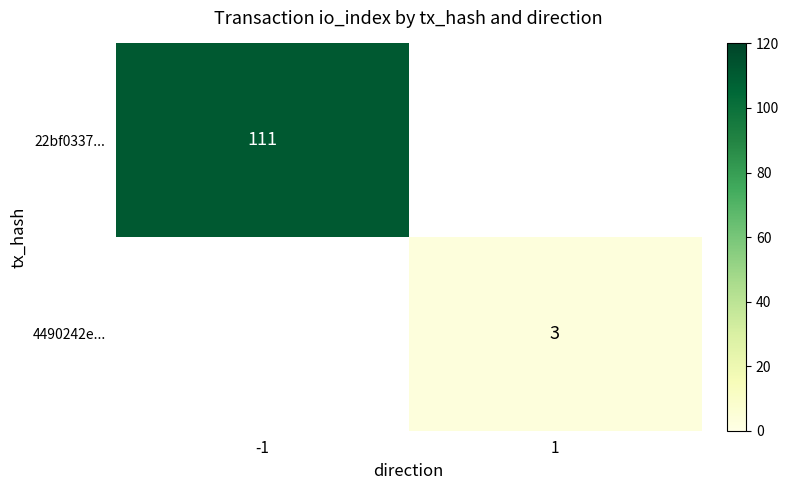

True or false: 4490242e... has a value of 4 at 1.

False